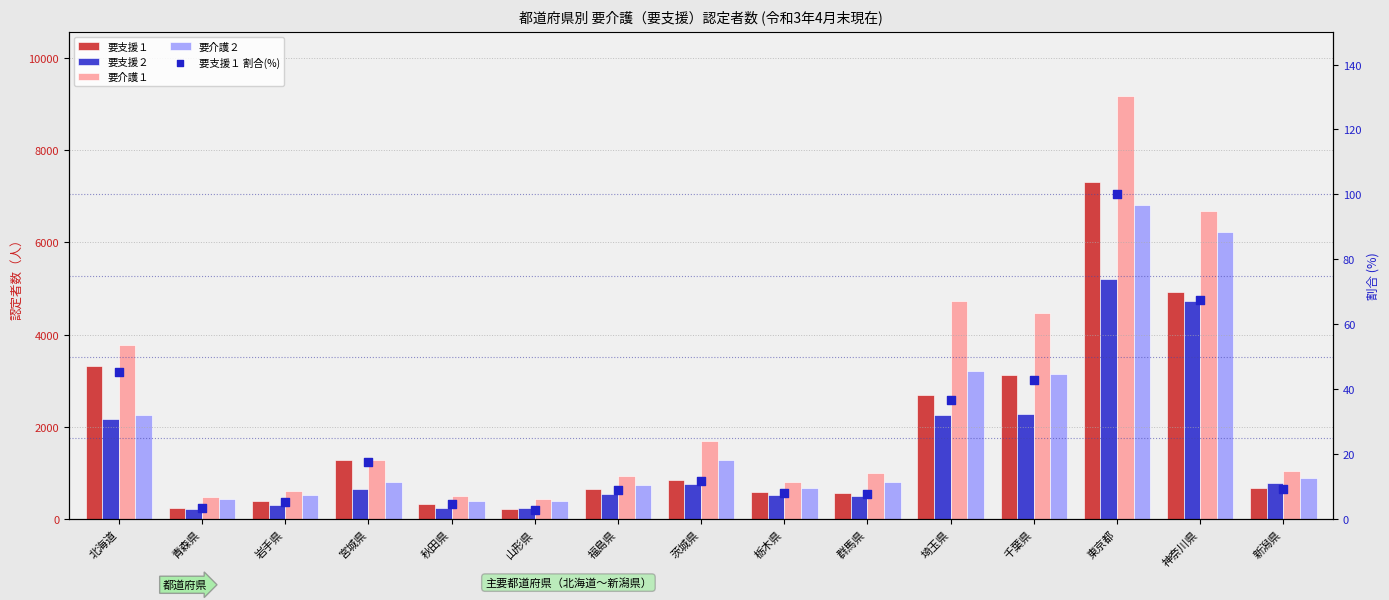

Which series has the largest total across all categories?

要介護１